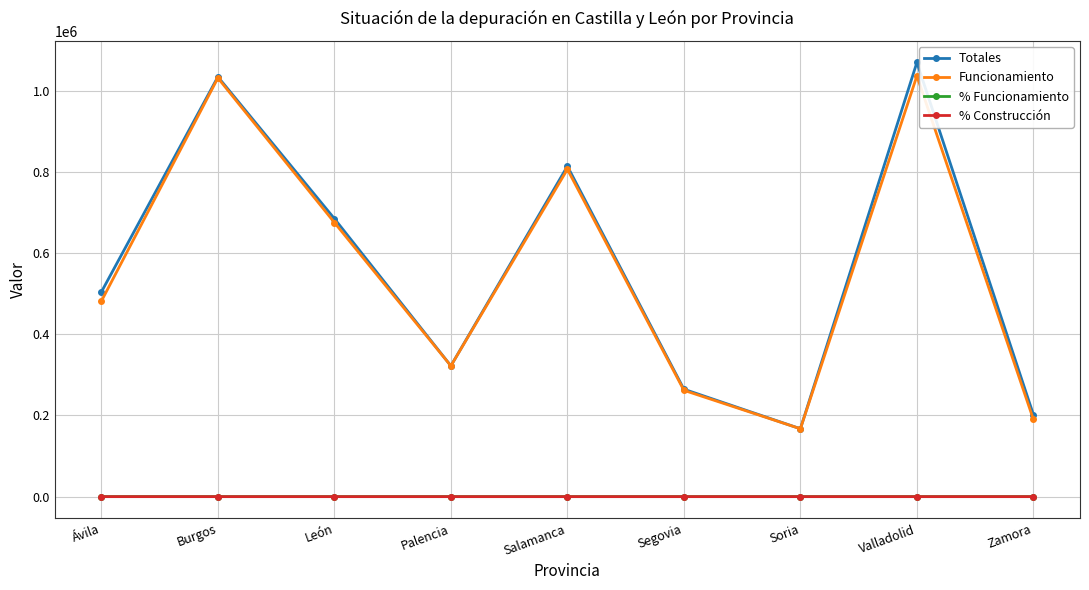

List the labels in order of Totales value, smallest first.

Soria, Zamora, Segovia, Palencia, Ávila, León, Salamanca, Burgos, Valladolid